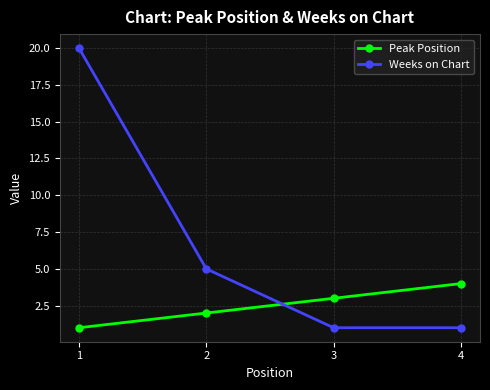

What is the maximum value shown in the chart?

20